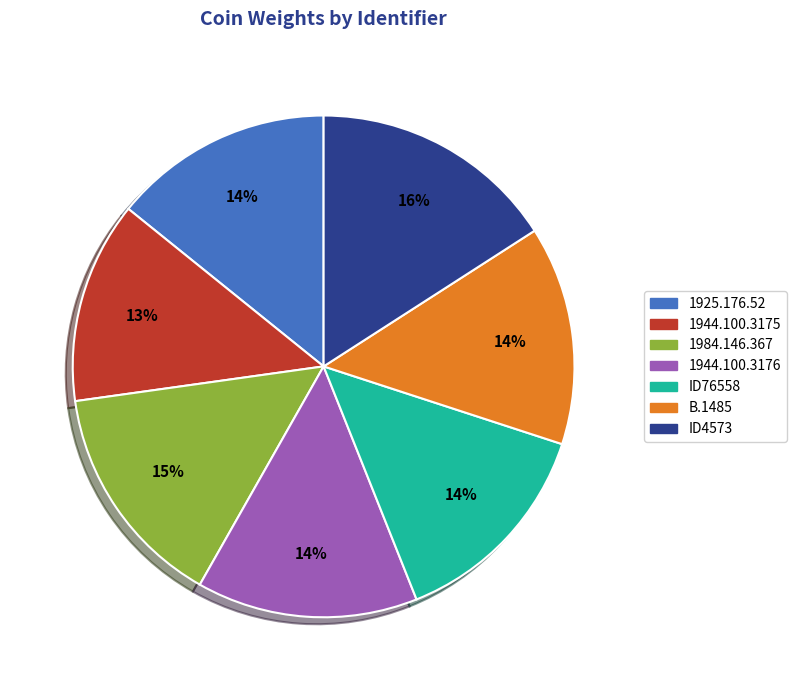

What percentage is the 1944.100.3176 slice, to the nearest percent?

14%